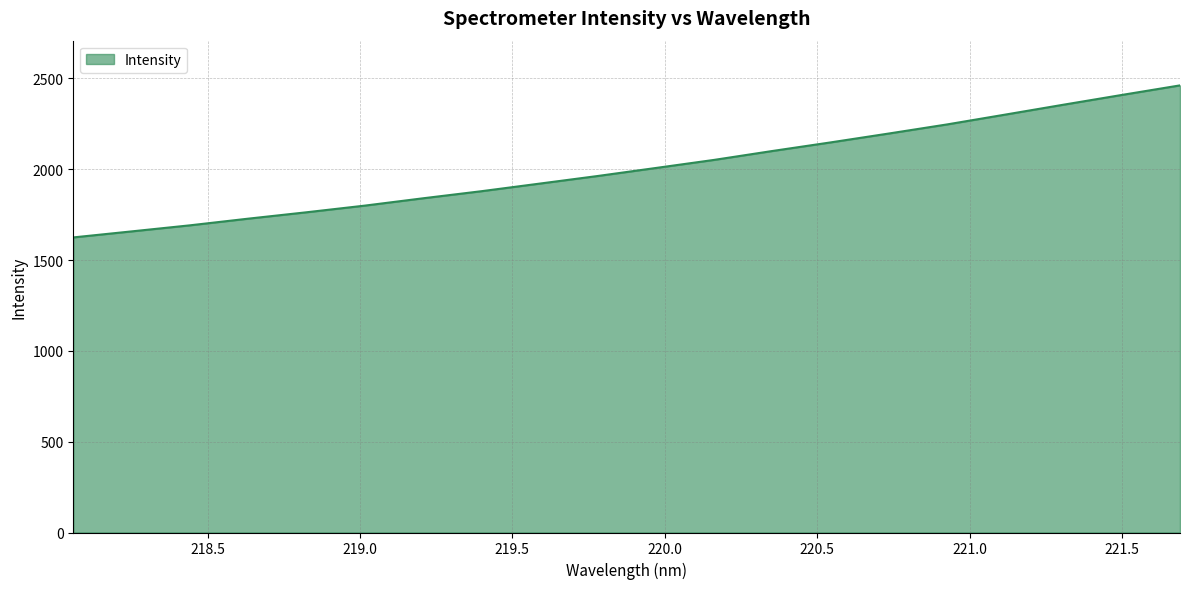

How many lines are shown in the chart?

1